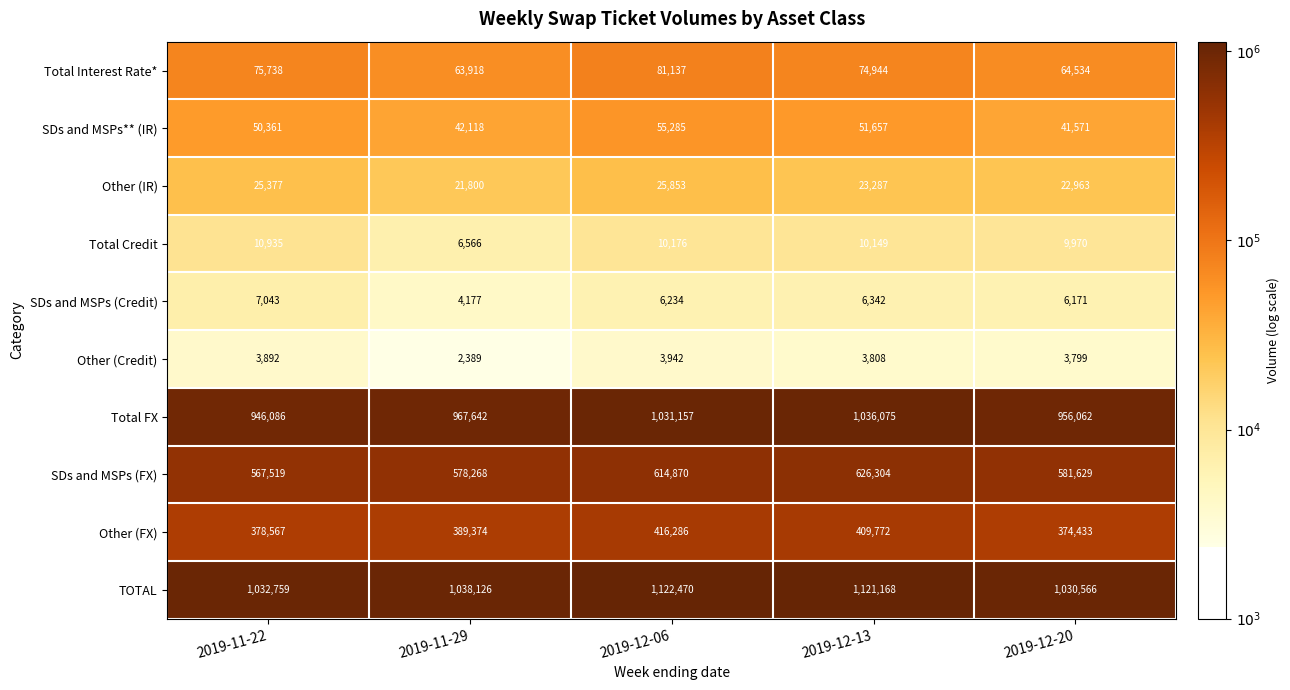

At how many categories does at least one series exceed 4358?

5